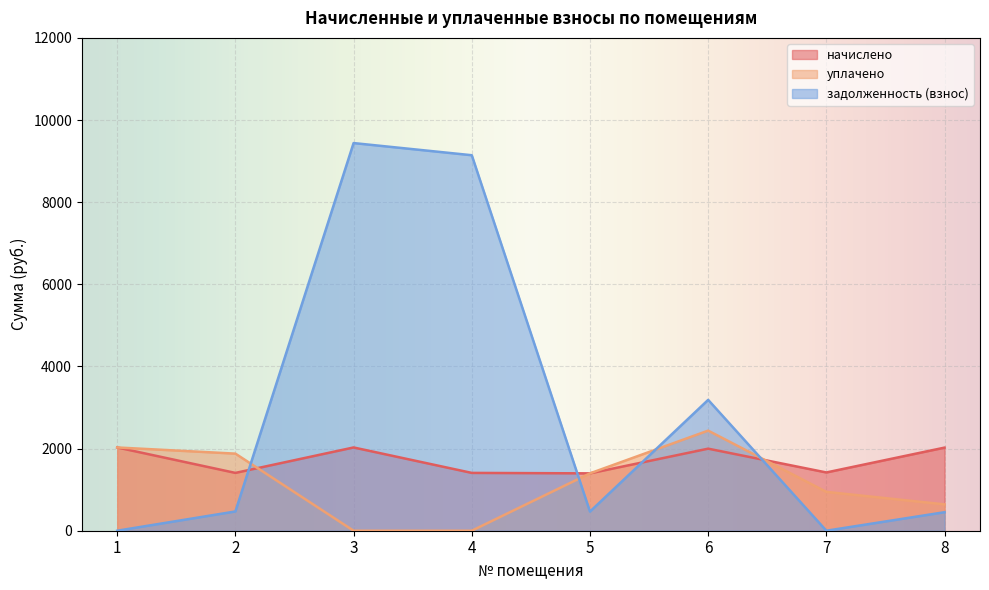

Where is задолженность (взнос) nearest to the value 4719?

6